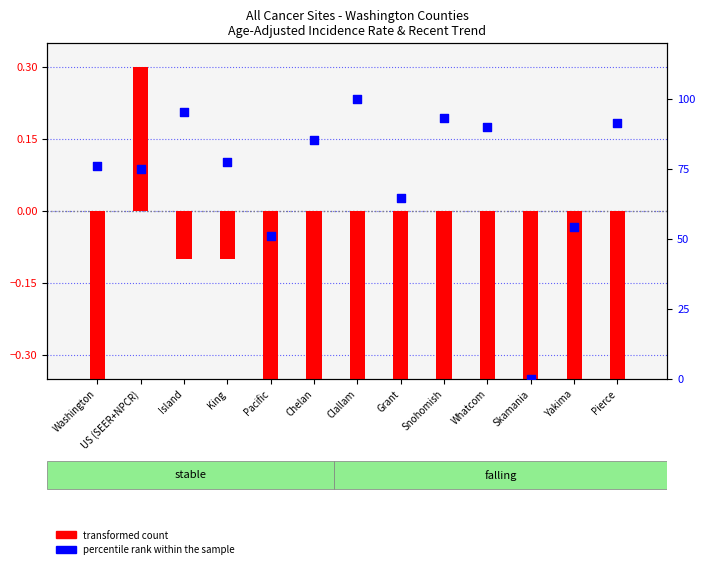

Approximately how many times larger is the value at US (SEER+NPCR) compared to Chelan?

0.9